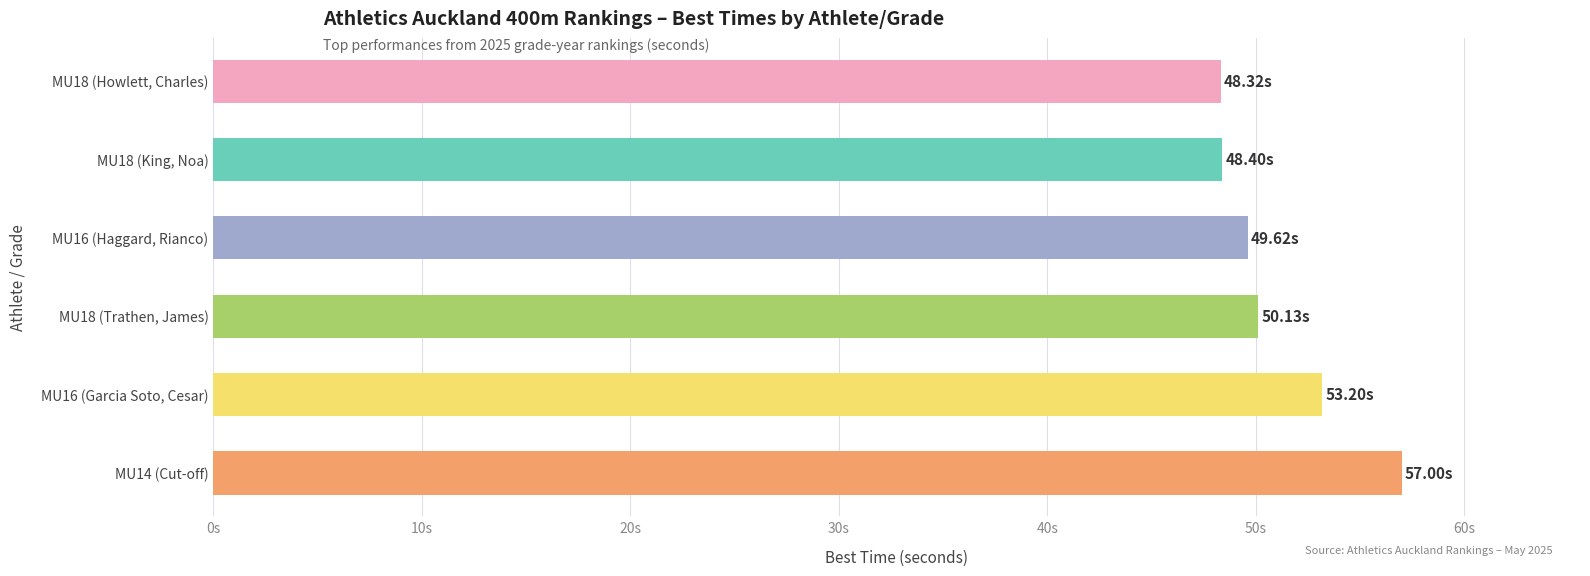

Does the chart contain any negative values?

No